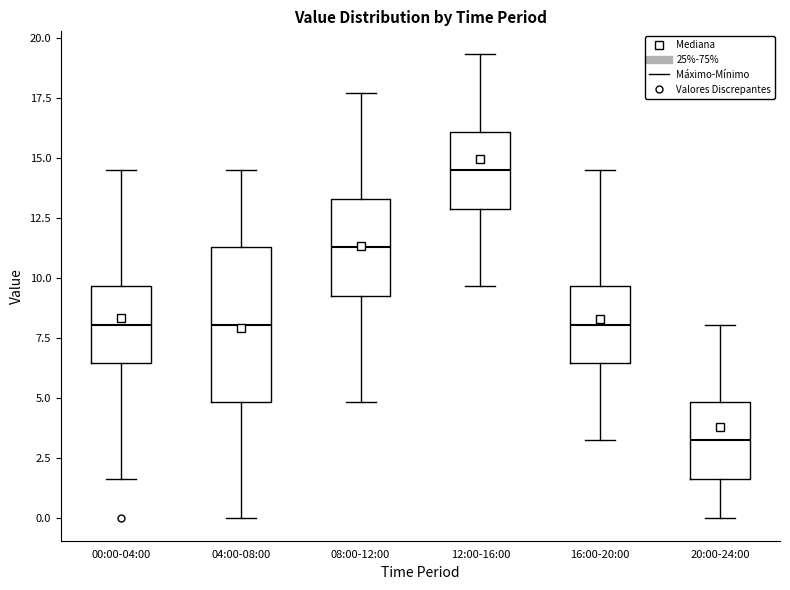

Which box is the tallest, from its lower edge to its upper edge?

04:00-08:00